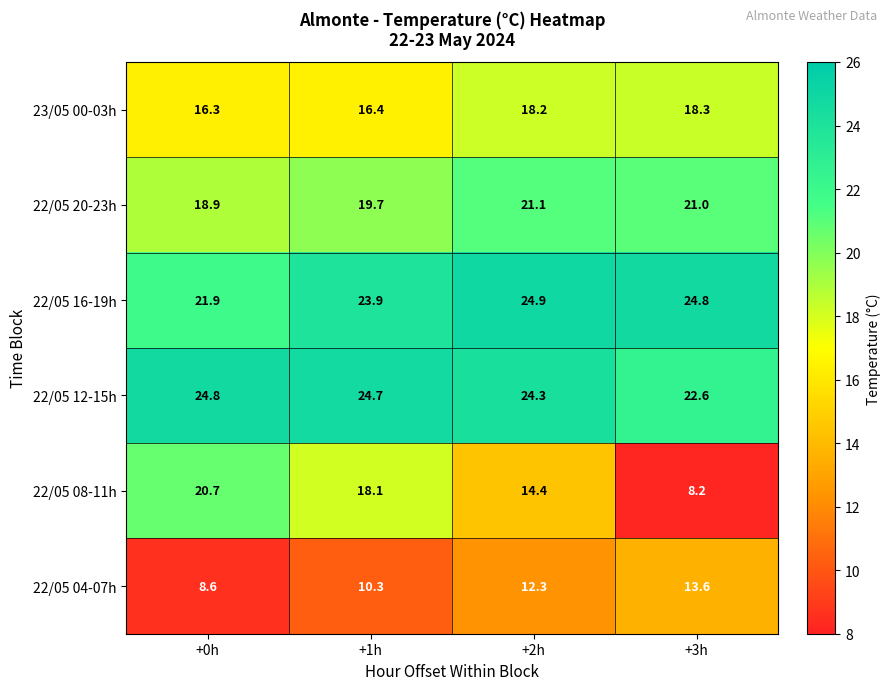

At +1h, list the series in order from smallest to largest.

22/05 04-07h, 23/05 00-03h, 22/05 08-11h, 22/05 20-23h, 22/05 16-19h, 22/05 12-15h